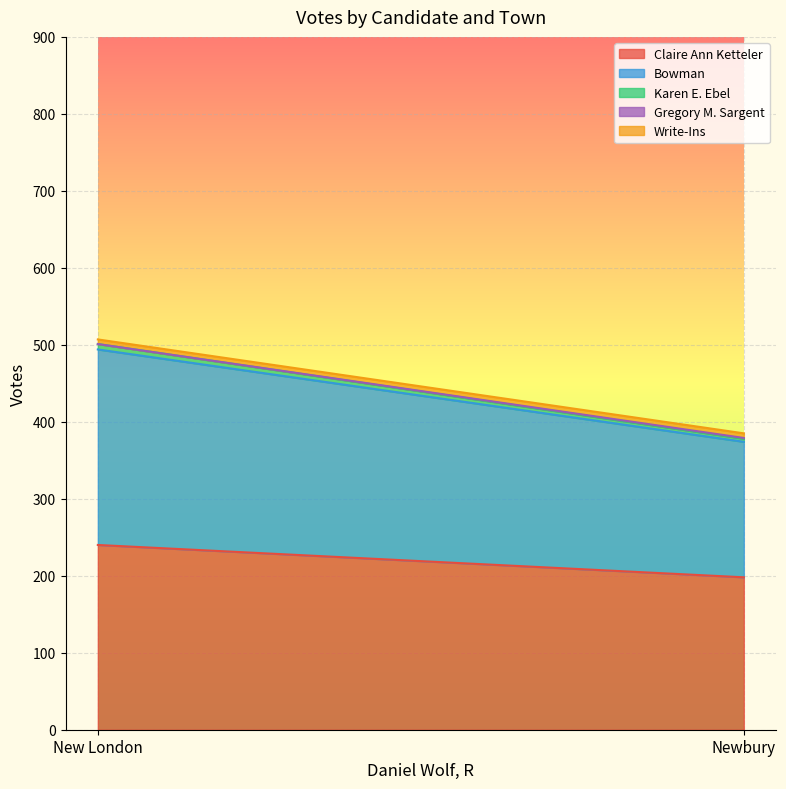

What is the sum of the Karen E. Ebel values at Newbury and New London?

11